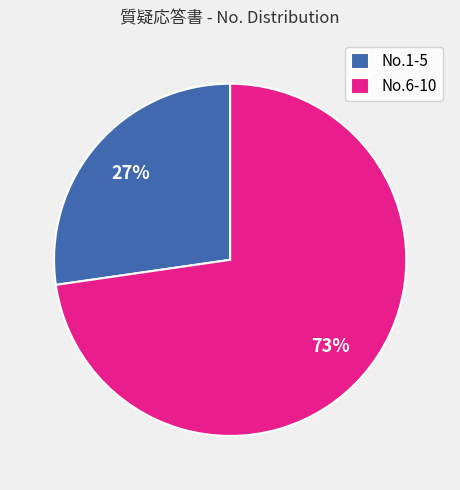

Between No.1-5 and No.6-10, which is larger?

No.6-10